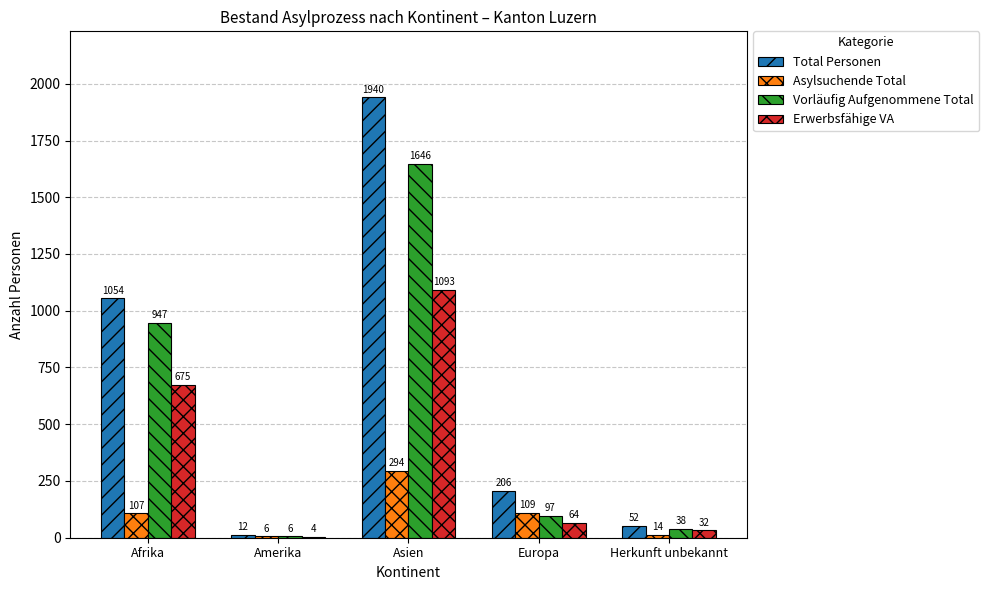

How many groups of bars are there?

5